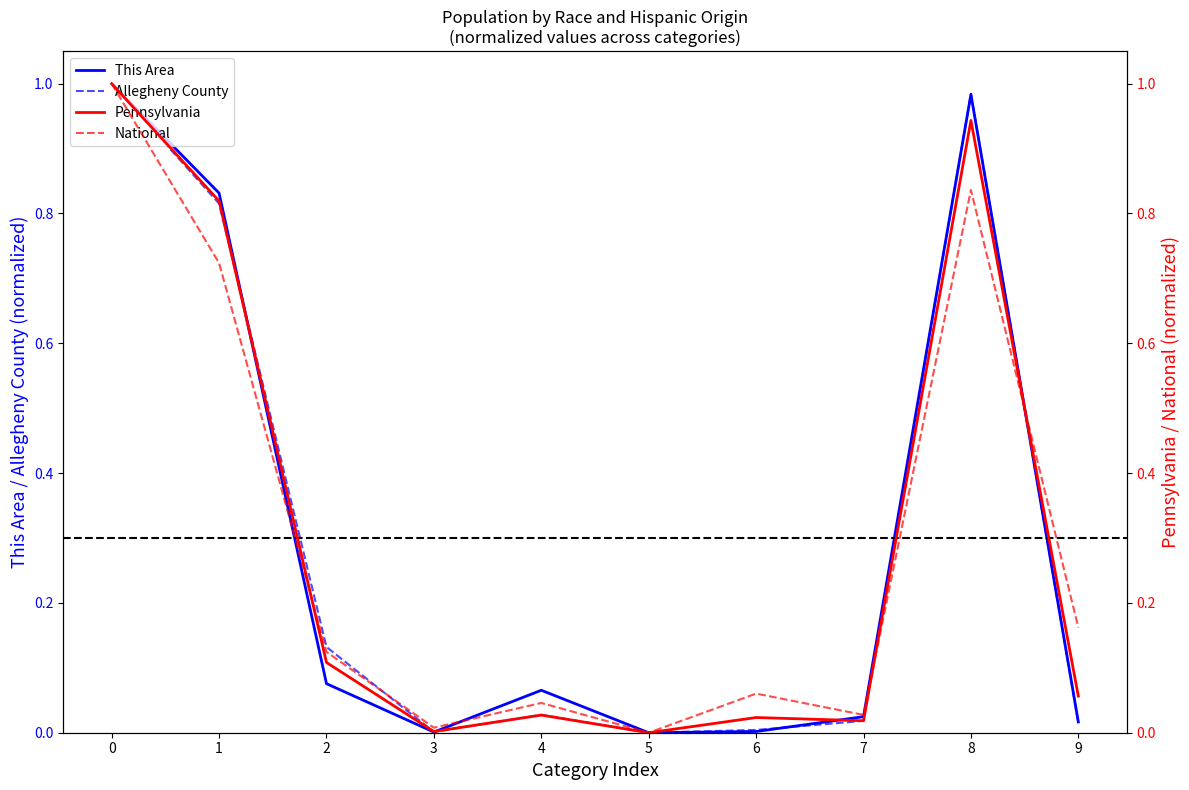

At which category does National reach its first local valley?

3